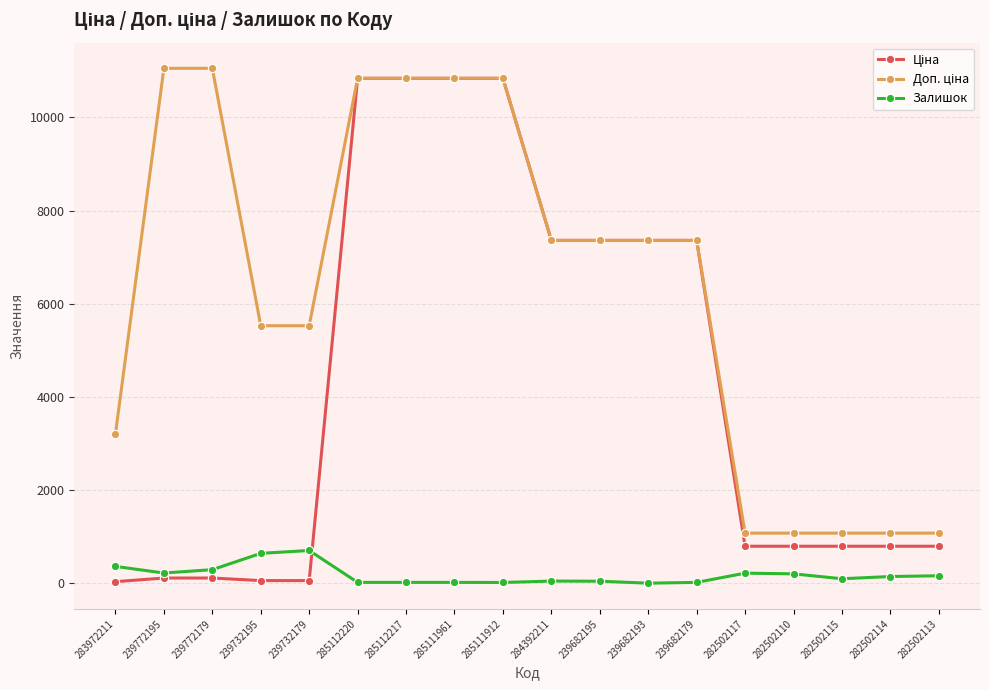

What is the average value of the Залишок series?

177.3